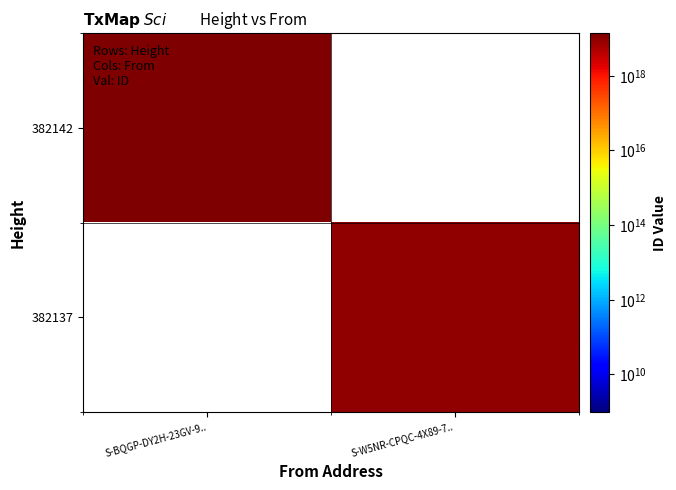

What value does the 382137 series have at S-W5NR-CPQC-4X89-7..?

9145766017923976192.0